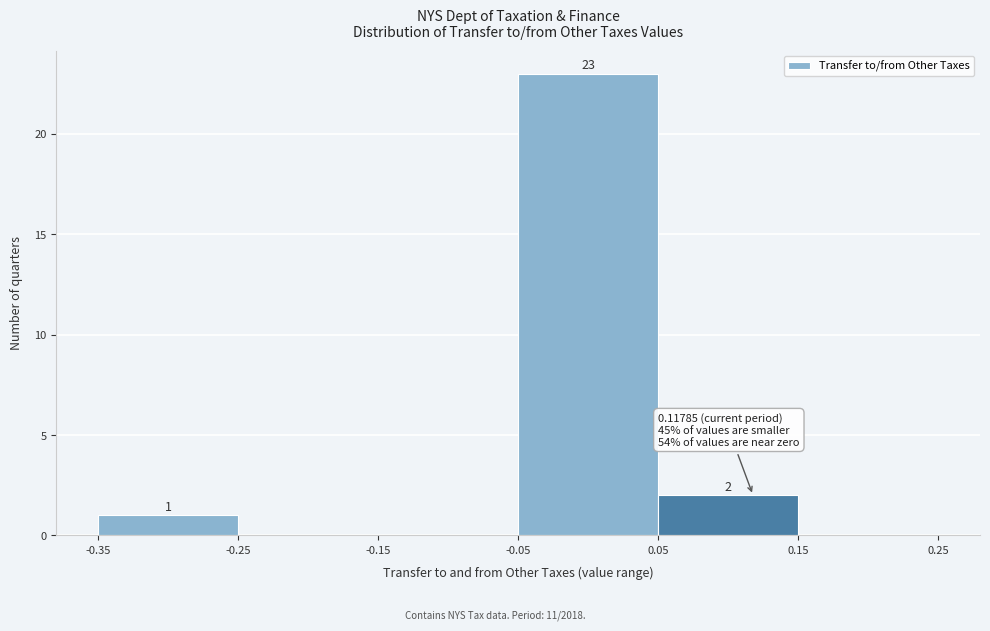

Which range on the x-axis has the tallest bar?

-0.05 to 0.05